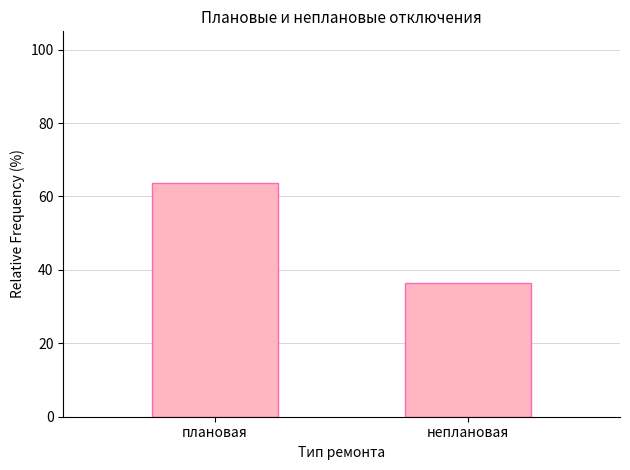

The value at неплановая is 36.4. True or false?

True